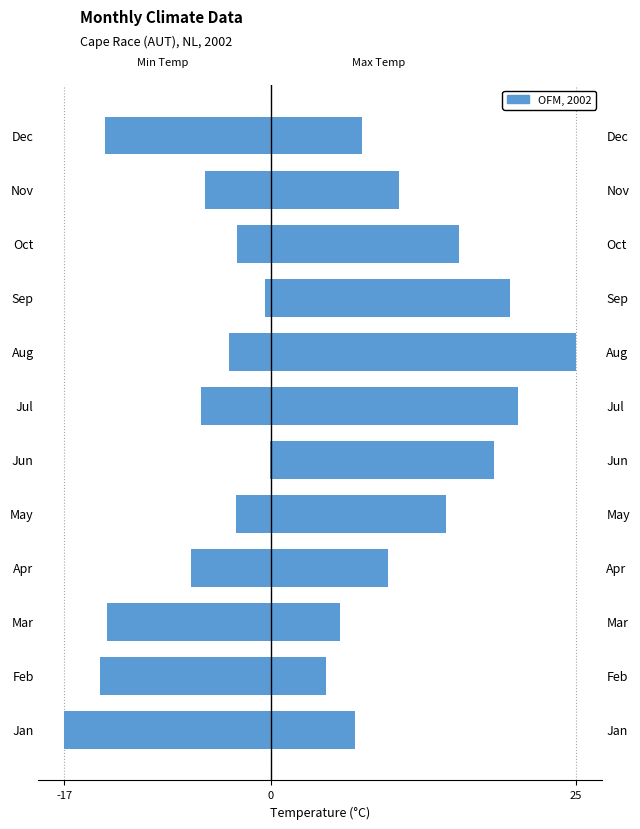

The Tx (Max Temp) series shows 16.9 at Apr. True or false?

False